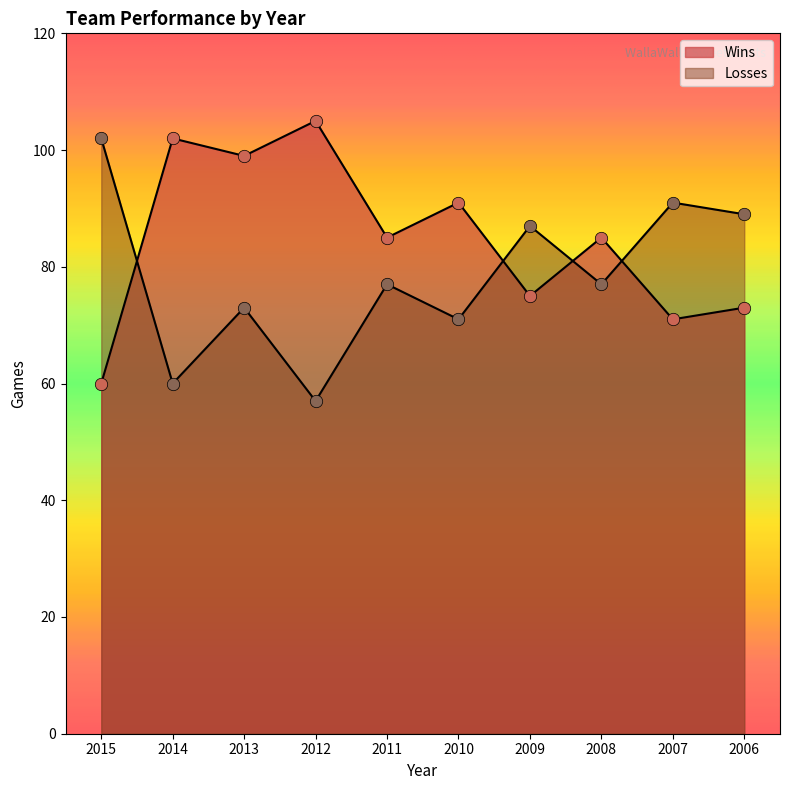

Which series has the largest total across all categories?

Wins